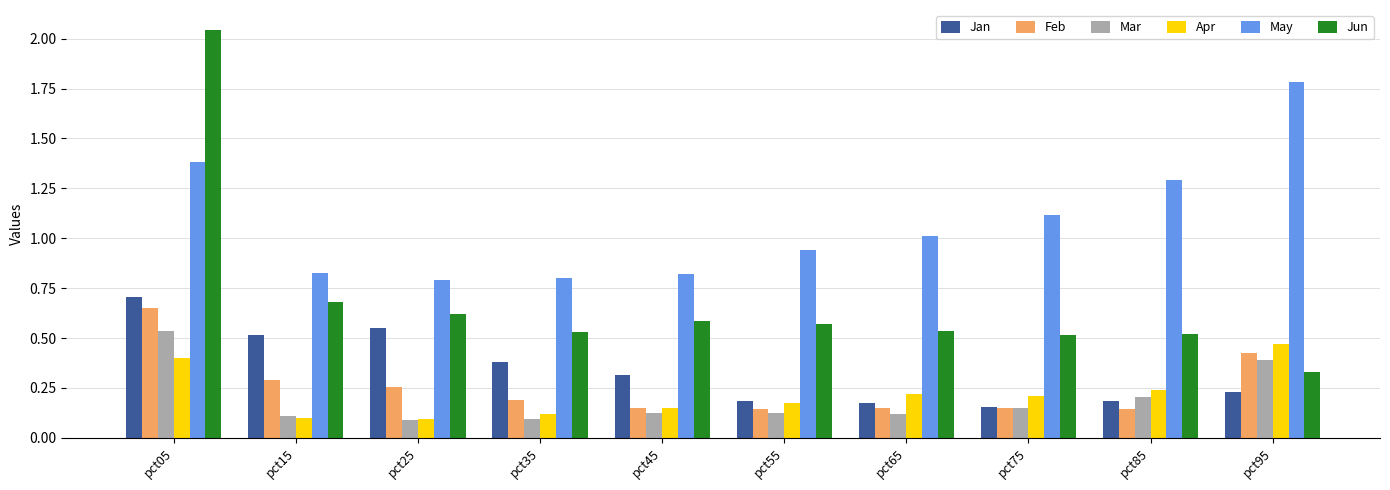

Is it true that May equals 0.5 at pct35?

False